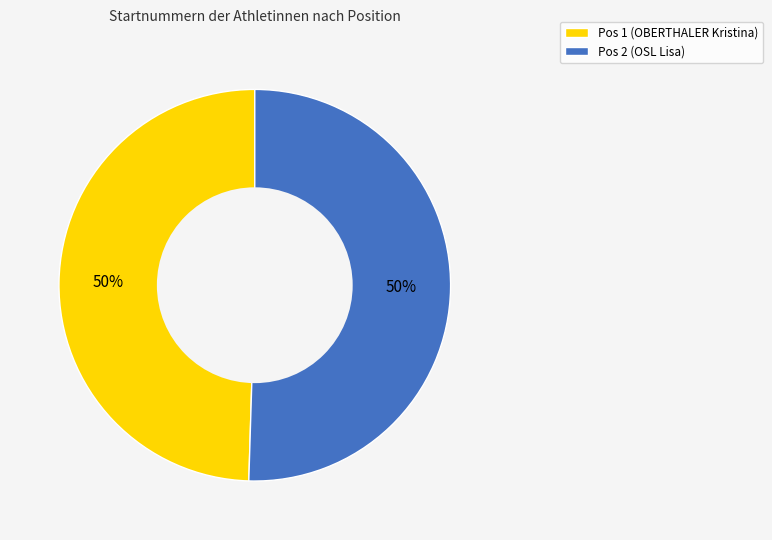

The Pos 1 (OBERTHALER Kristina) slice represents 50% of the pie. True or false?

True